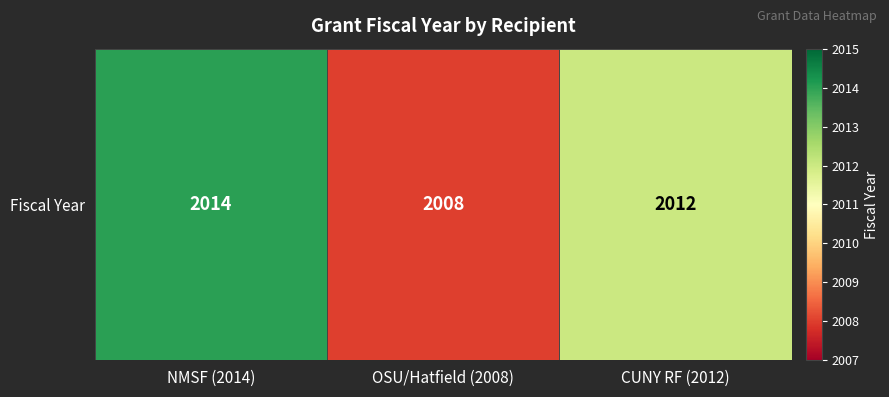

The value at NMSF (2014) is 3493. True or false?

False